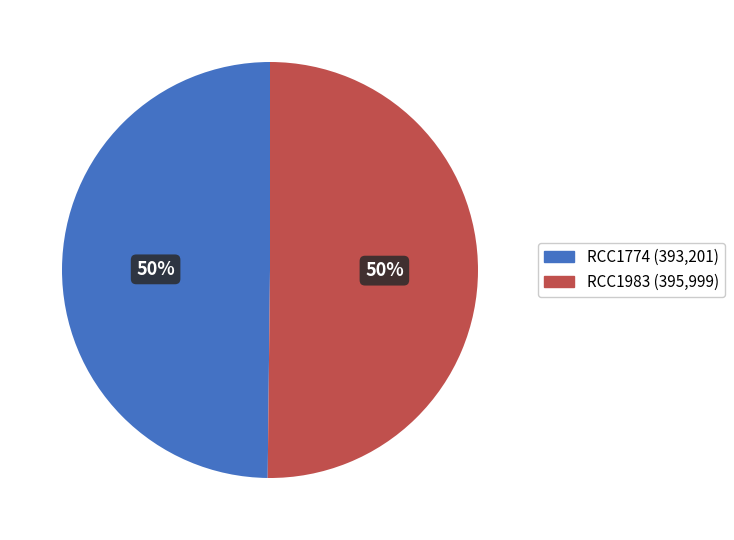

True or false: RCC1774 accounts for 58% of the total.

False